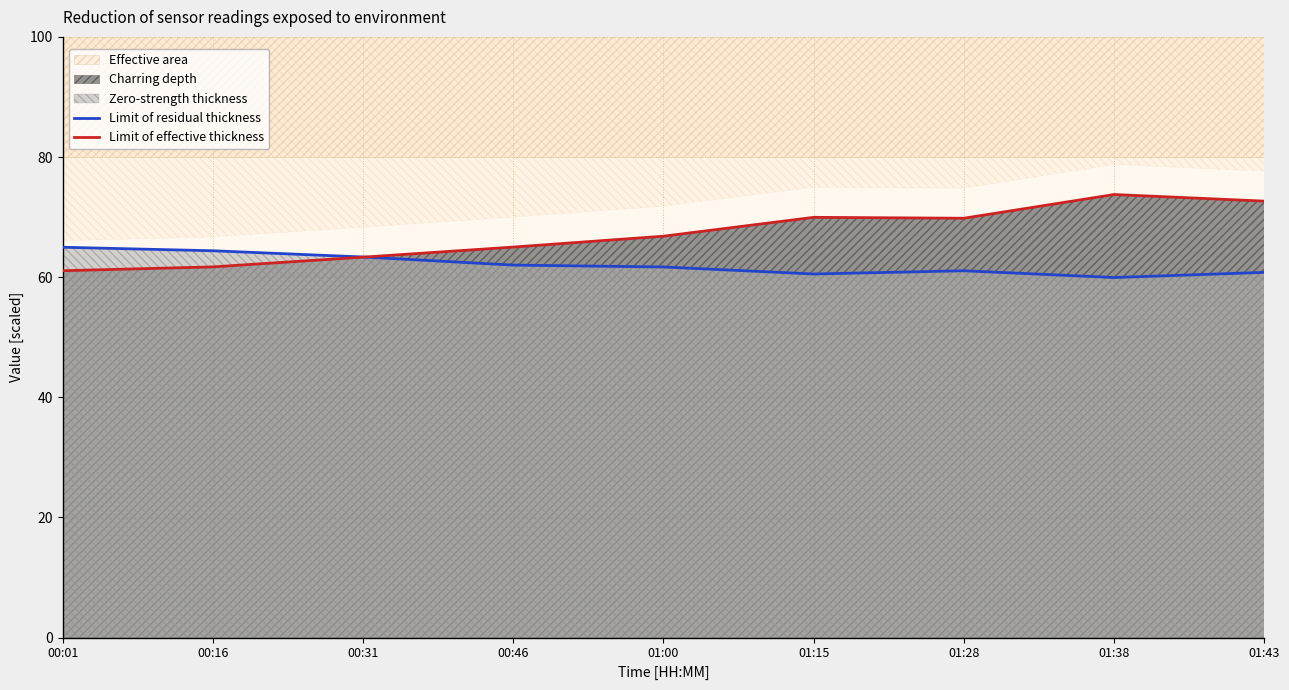

What is the difference between the Limit of residual thickness values at 01:00 and 00:46?

0.3